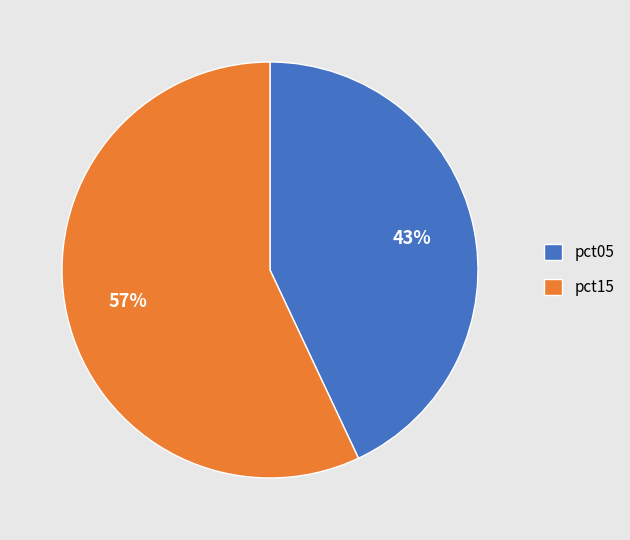

To the nearest percent, what portion does pct15 represent?

57%